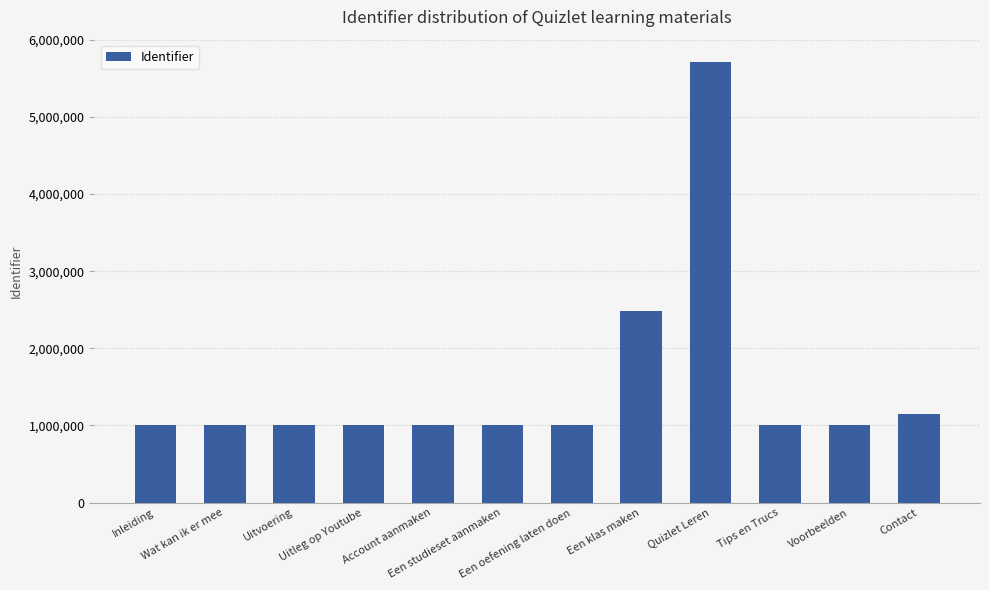

What is the value of the 12th bar from the left?

1147287